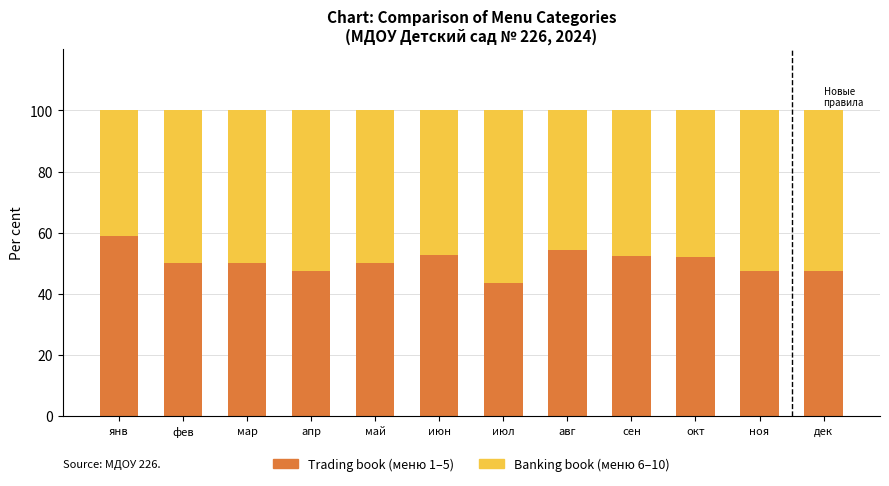

What is the total value across all series at май?

100.0